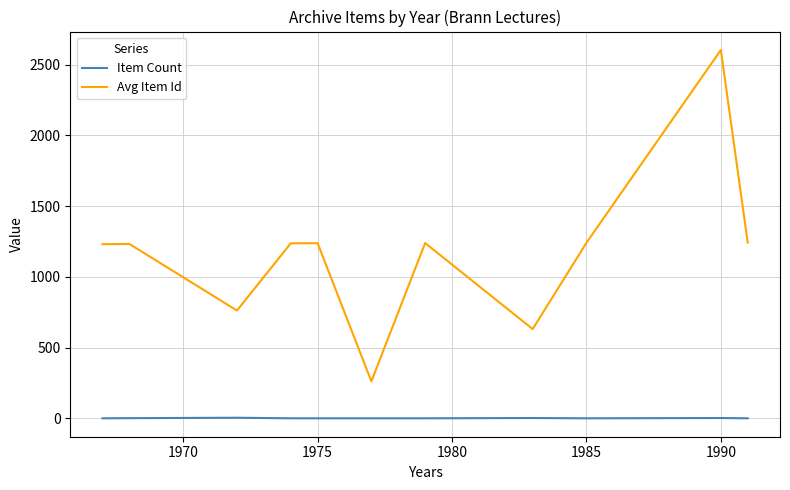

Which series has the widest spread of values?

Avg Item Id